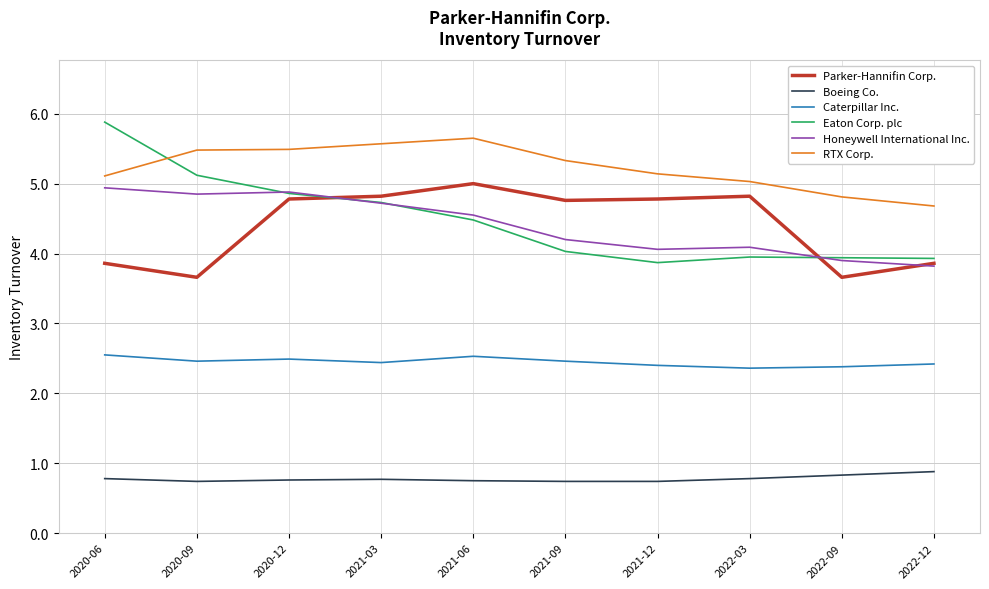

Is this an area chart (filled region under the line)?

No